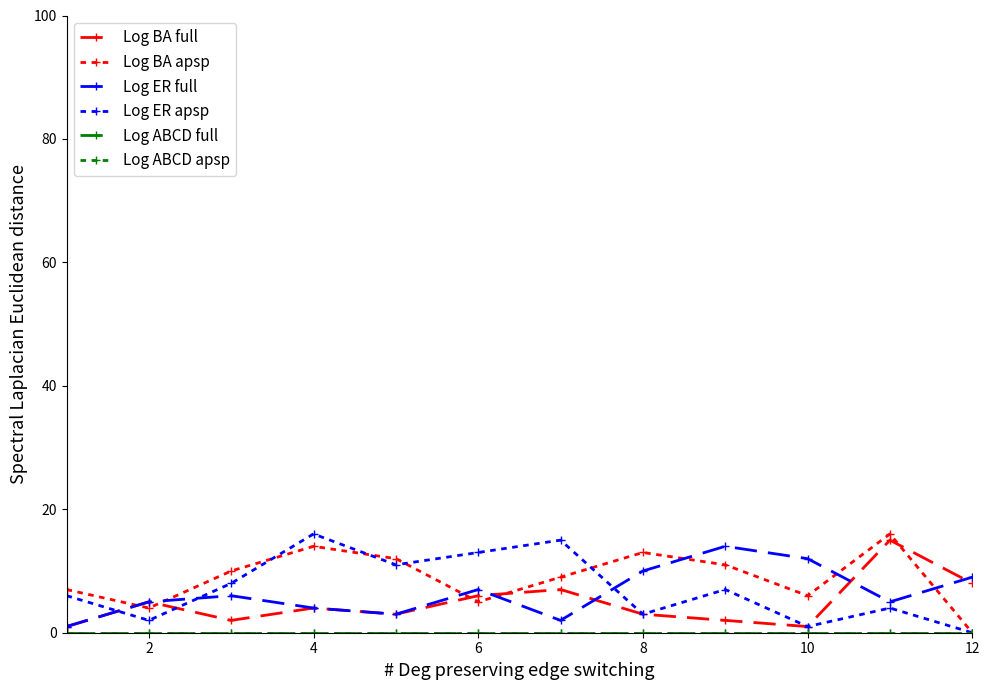

Which series has the largest total across all categories?

Log BA apsp